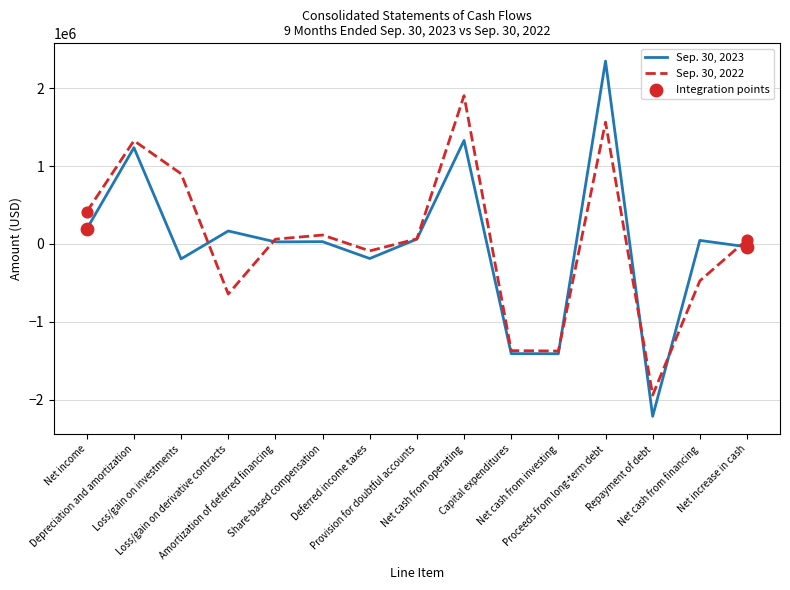

Which series has the widest spread of values?

Sep. 30, 2023